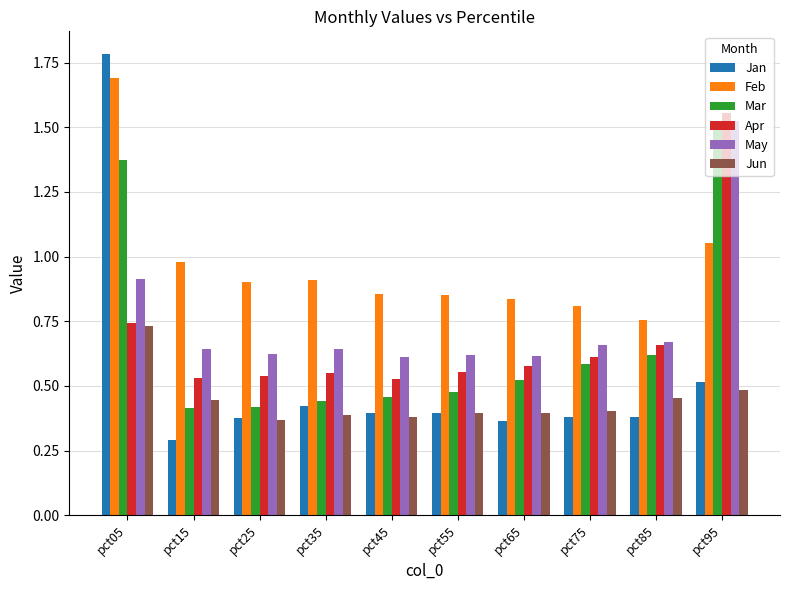

Where is Apr nearest to the value 1?

pct05